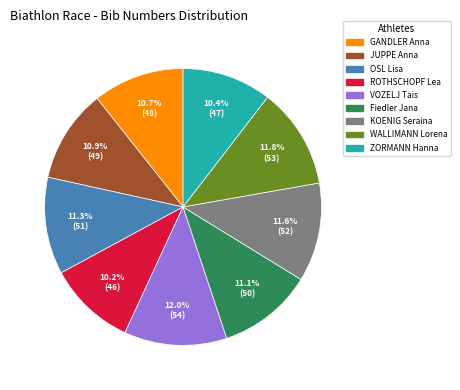

Is the sum of ZORMANN Hanna and ROTHSCHOPF Lea greater than half?

No